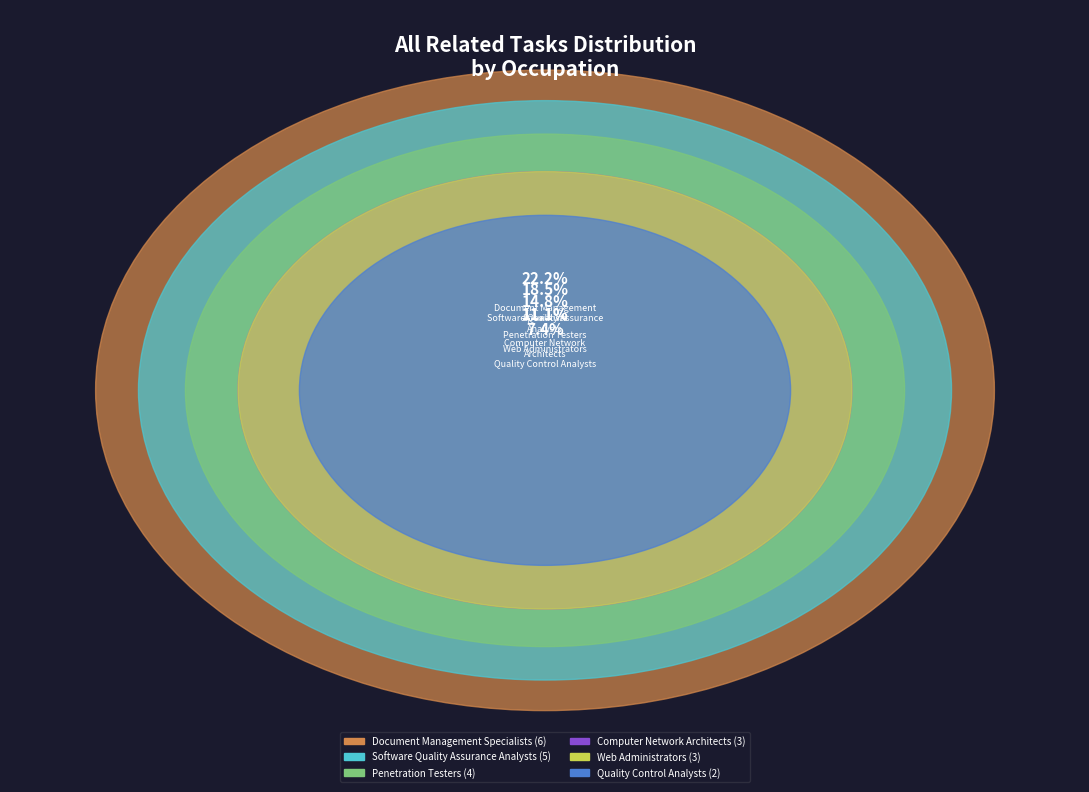

Does any single category account for the majority?

No